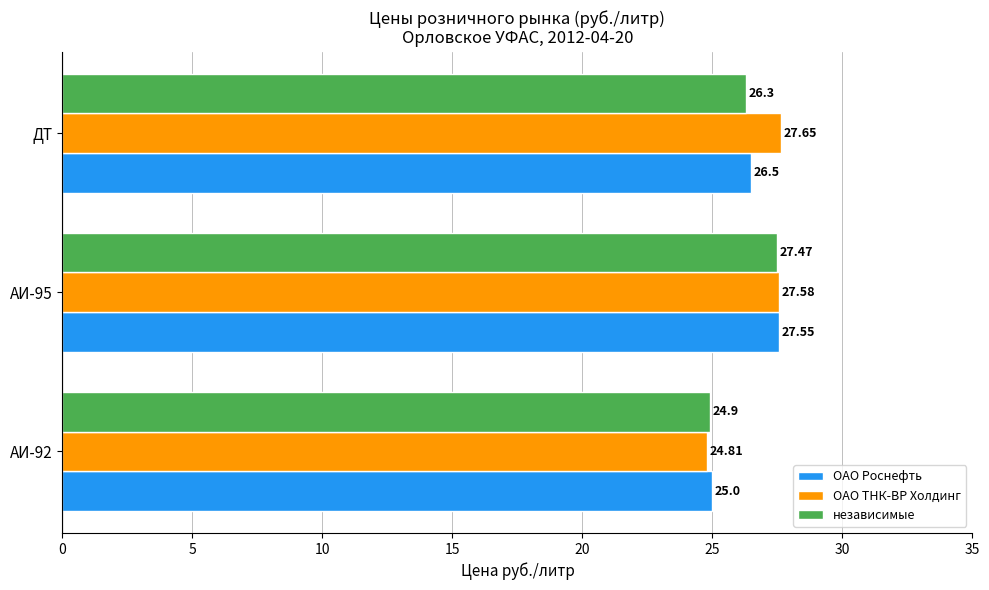

How many distinct data groups are displayed?

3